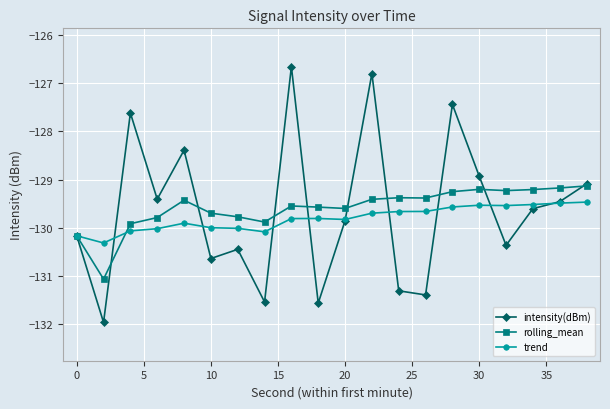

What are all the series names shown in the legend?

intensity(dBm), rolling_mean, trend